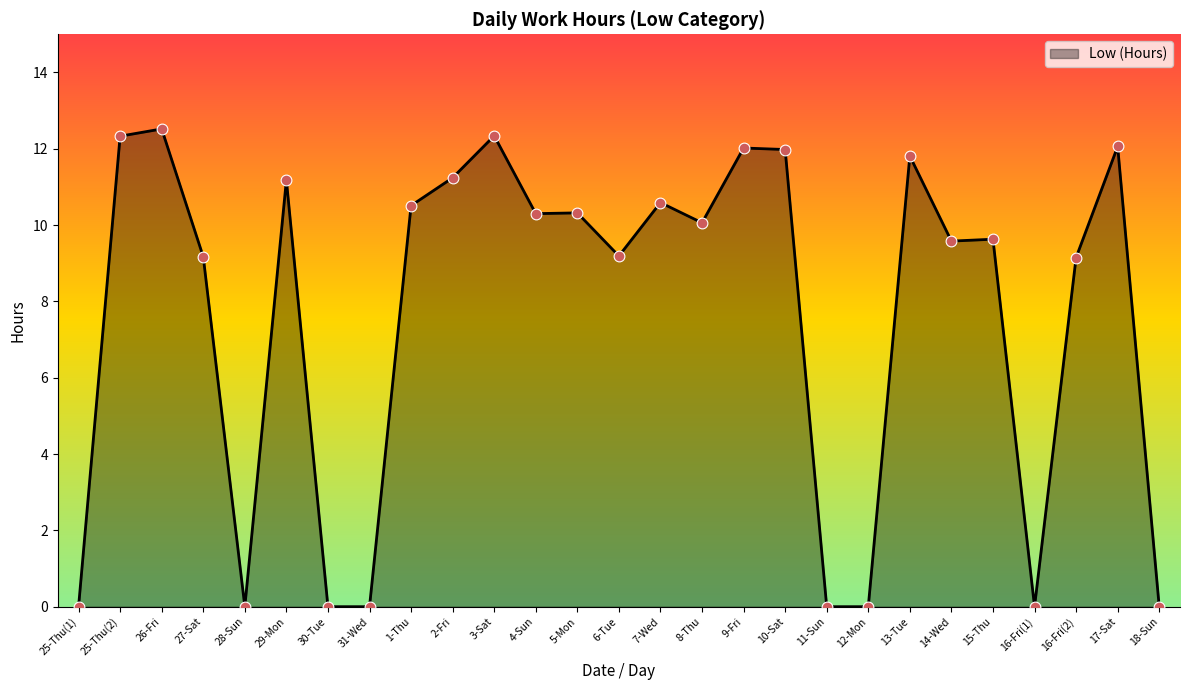

Approximately how many times larger is the value at 17-Sat compared to 1-Thu?

1.1